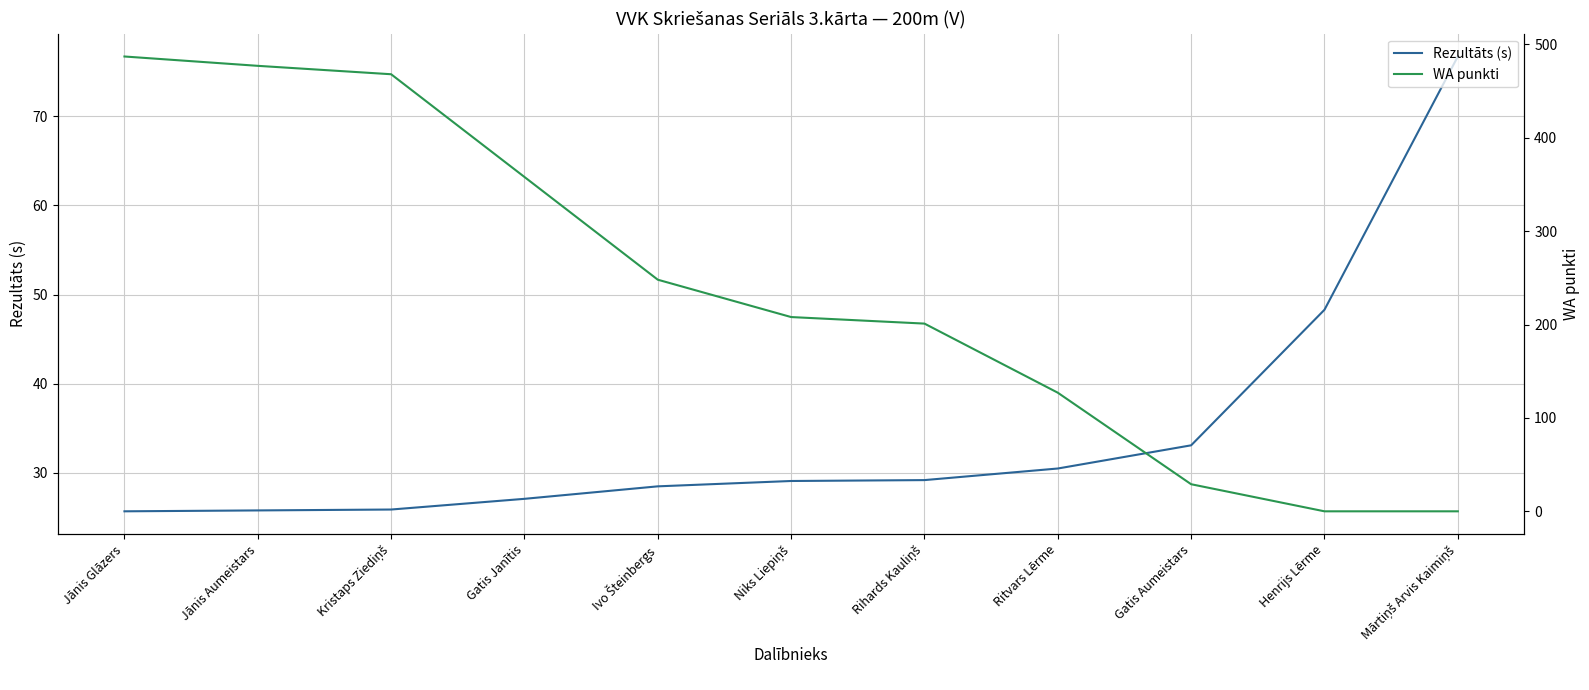

True or false: Rezultāts (s) has a value of 28.5 at Ivo Šteinbergs.

True